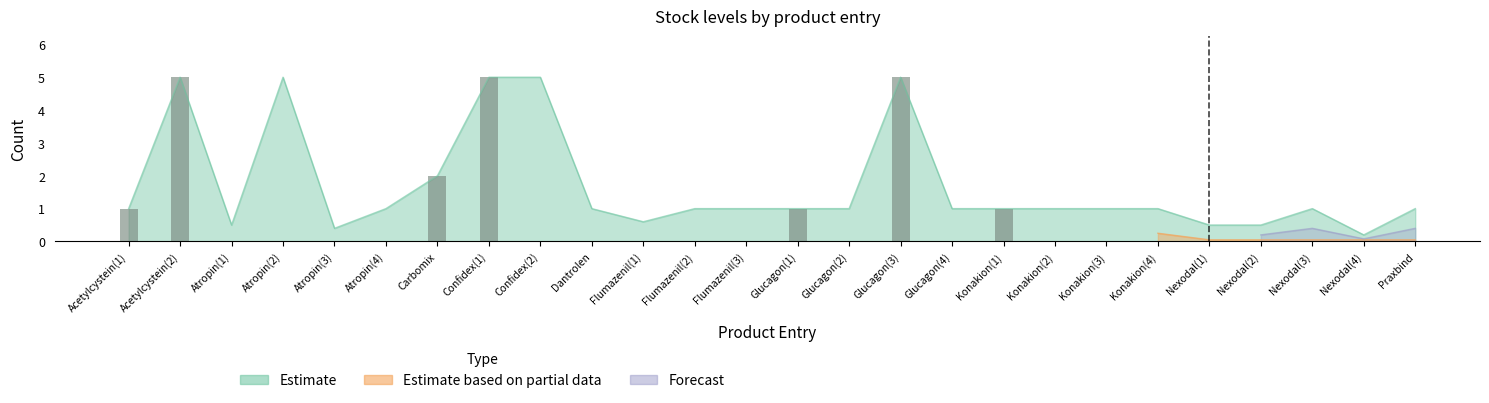

List the labels in order of value, smallest first.

Nexodal(4), Atropin(3), Atropin(1), Nexodal(1), Nexodal(2), Flumazenil(1), Acetylcystein(1), Atropin(4), Dantrolen, Flumazenil(2), Flumazenil(3), Glucagon(1), Glucagon(2), Glucagon(4), Konakion(1), Konakion(2), Konakion(3), Konakion(4), Nexodal(3), Praxbind, Carbomix, Acetylcystein(2), Atropin(2), Confidex(1), Confidex(2), Glucagon(3)